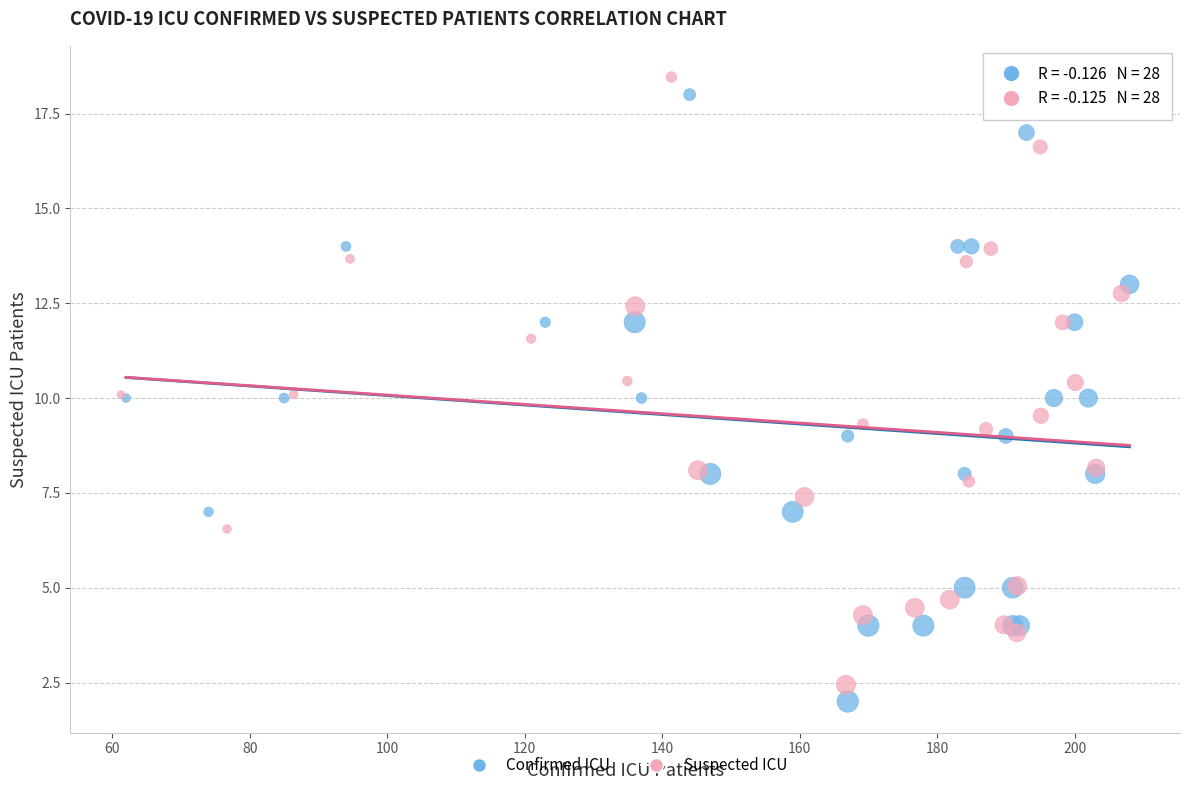

What are all the series names shown in the legend?

Confirmed ICU, Suspected ICU